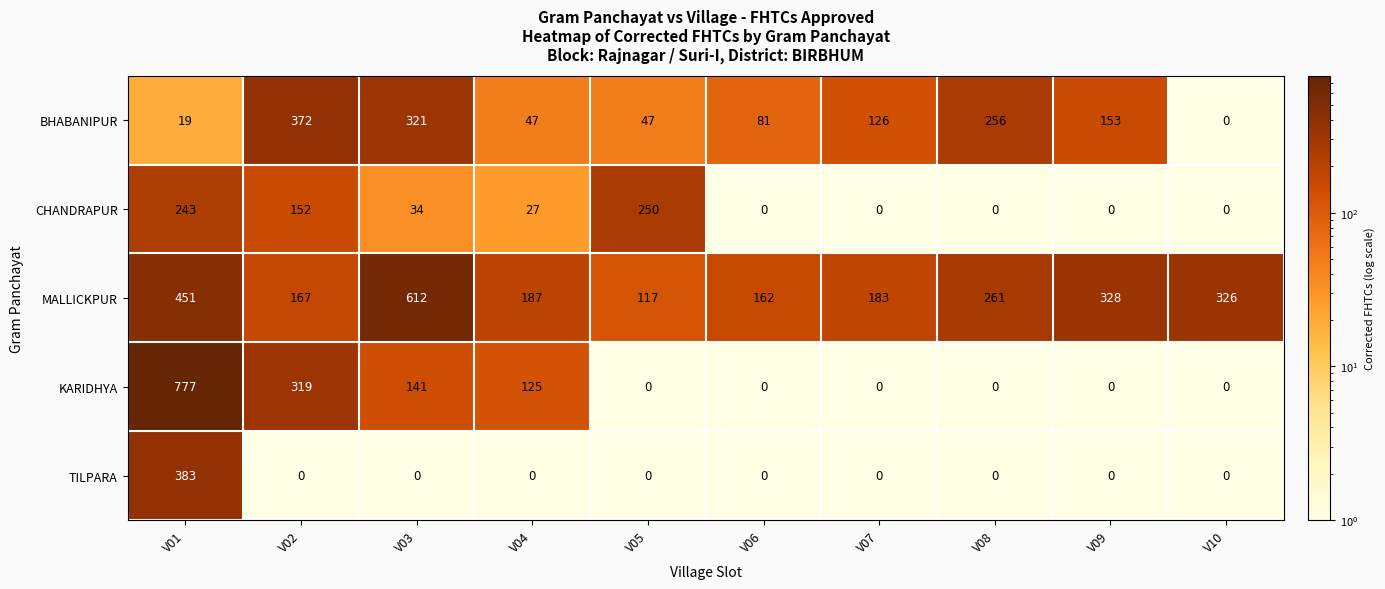

What is the difference between the maximum and minimum values in the MALLICKPUR series?

495